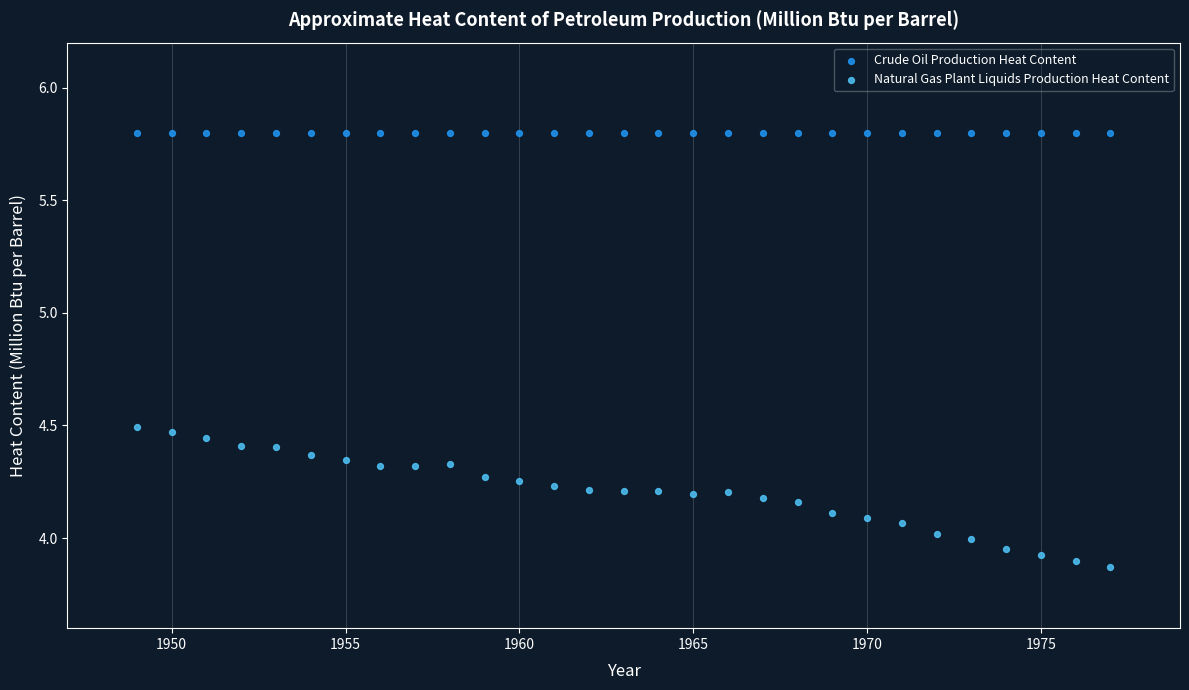

Which series contains the lowest Y value?

Natural Gas Plant Liquids Production Heat Content